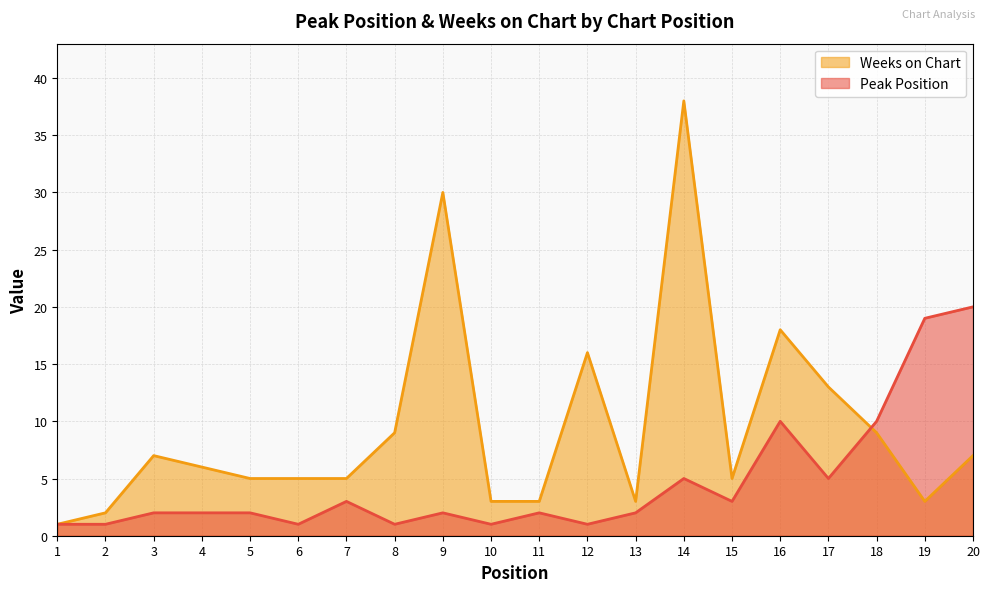

Does the chart have visible grid lines?

Yes